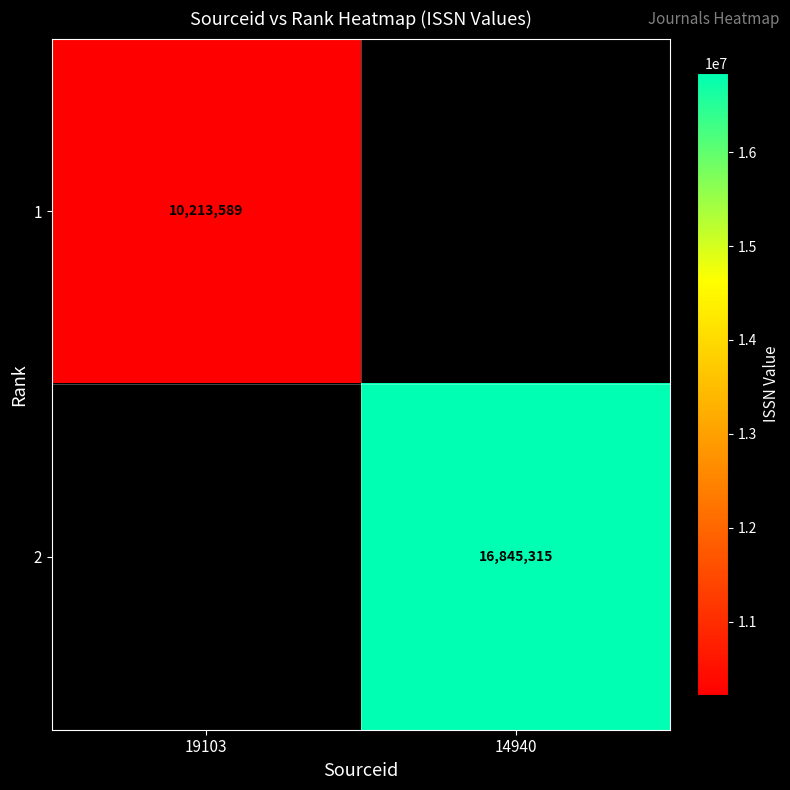

The value of 1 at 19103 is 6678478. True or false?

False